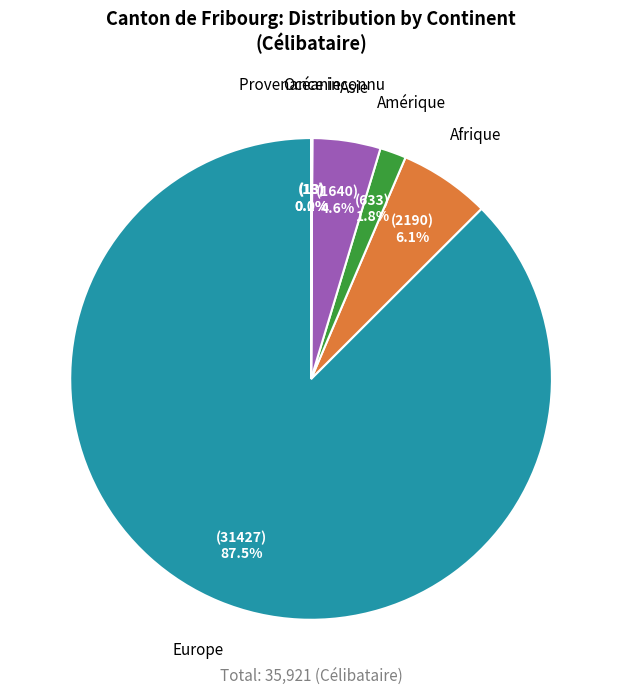

Is there any slice that represents more than half of the pie?

Yes